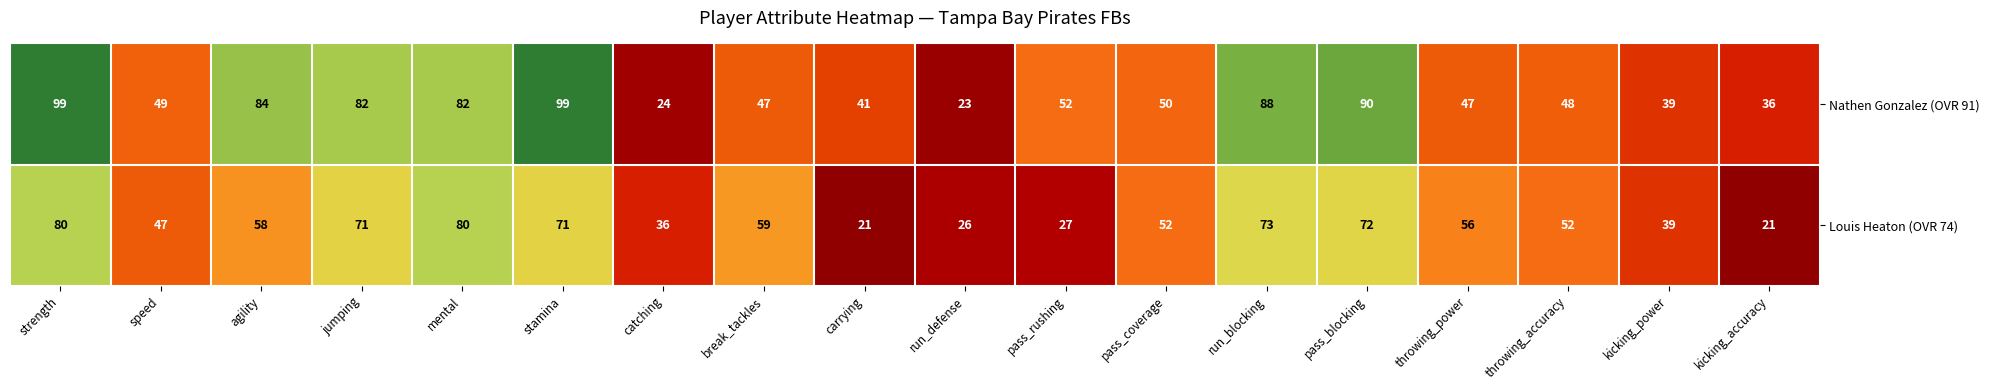

What is the minimum value shown in the chart?

21